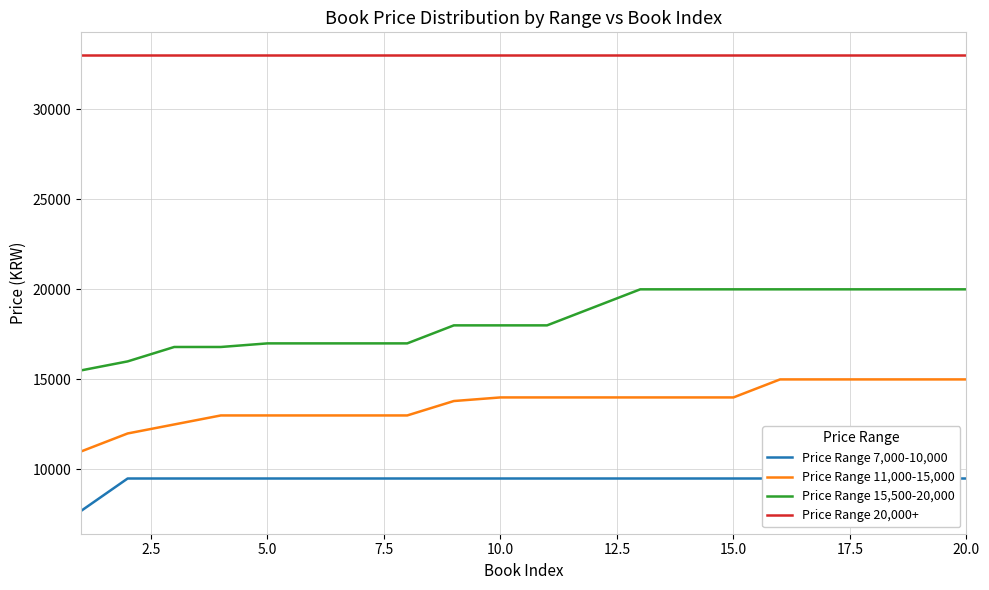

What is the smallest value displayed?

7700